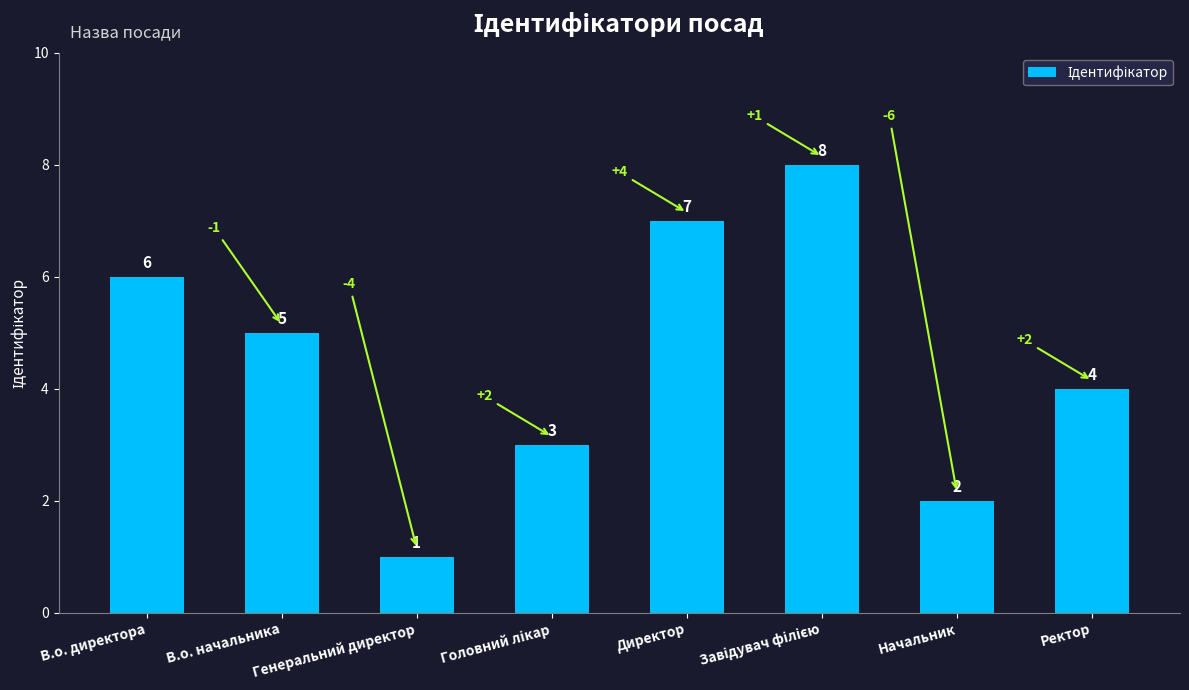

Where does the data first go above 5?

В.о. директора